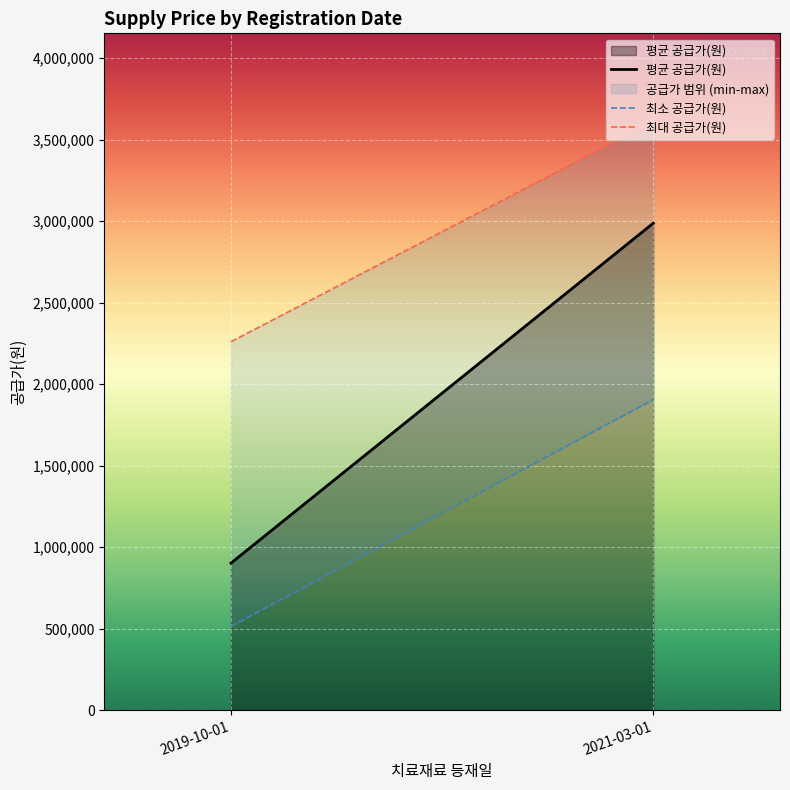

What is the label of the 1st point from the right?

2021-03-01